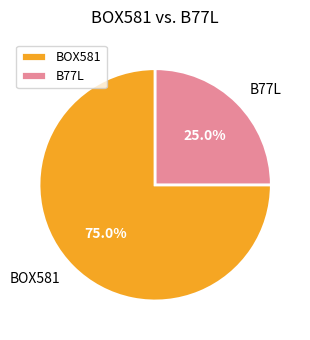

The B77L slice represents 37% of the pie. True or false?

False